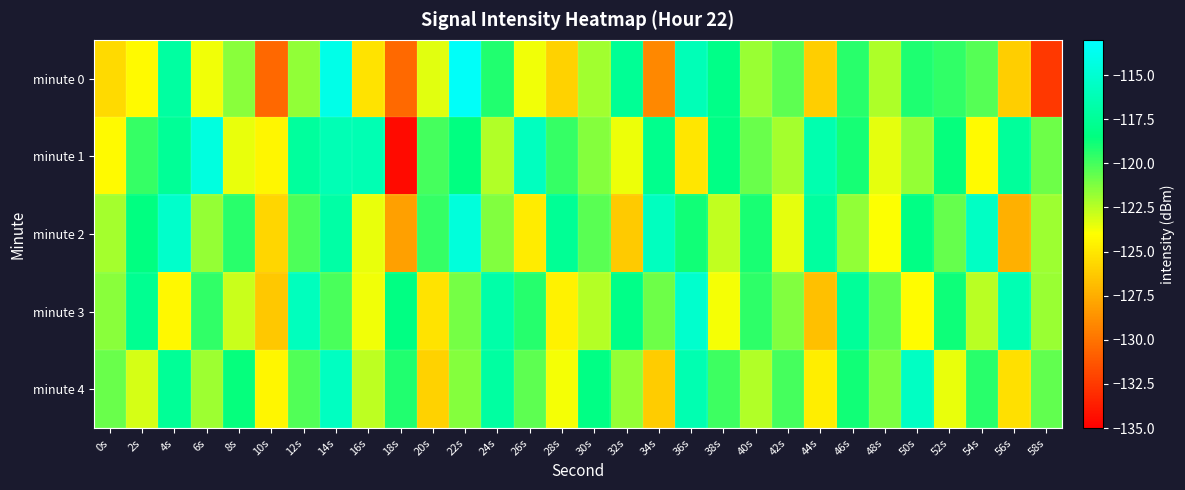

Rank the series by their maximum value, from lowest to highest.

minute 4, minute 3, minute 2, minute 1, minute 0